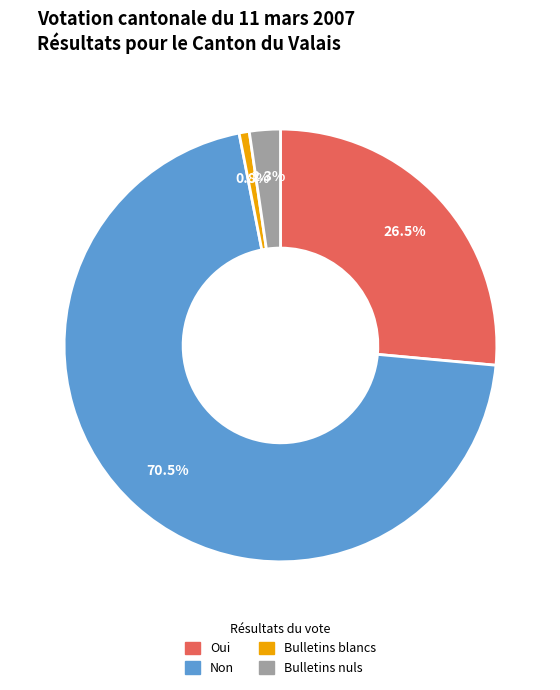

How many segments does this pie chart have?

4